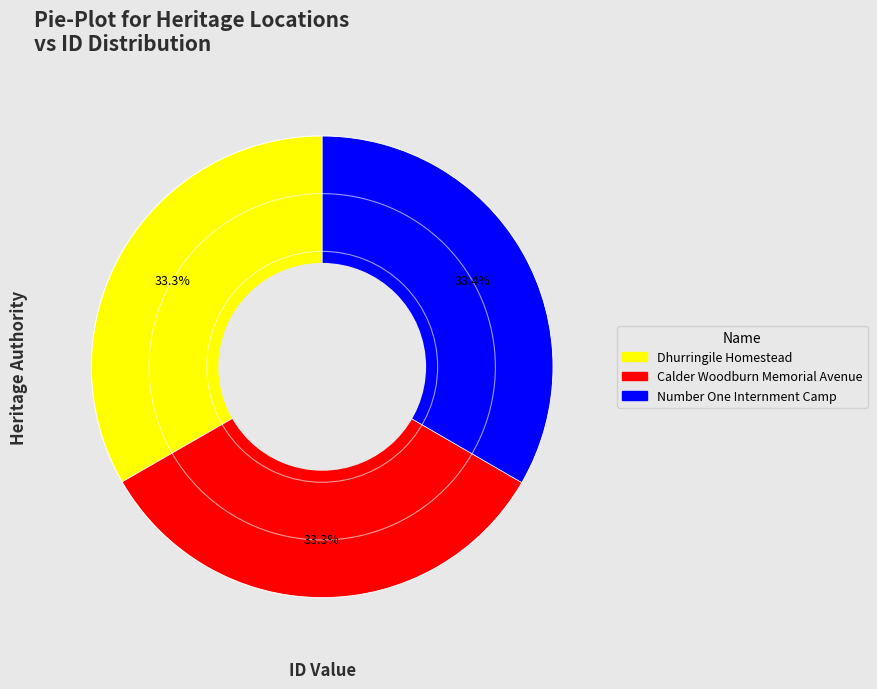

Combined, do Number One Internment Camp and Calder Woodburn Memorial Avenue account for over 50%?

Yes